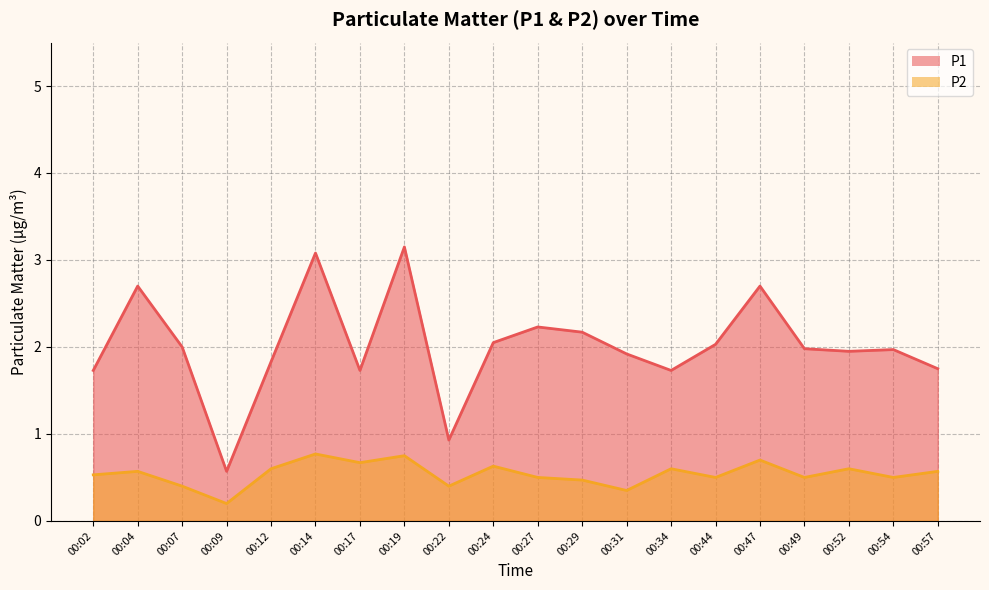

Reading right to left, extract all data points from this chart.

P1: 00:57=1.8	00:54=2.0	00:52=1.9	00:49=2.0	00:47=2.7	00:44=2.0	00:34=1.7	00:31=1.9	00:29=2.2	00:27=2.2	00:24=2.0	00:22=0.9	00:19=3.1	00:17=1.7	00:14=3.1	00:12=1.8	00:09=0.6	00:07=2.0	00:04=2.7	00:02=1.7
P2: 00:57=0.6	00:54=0.5	00:52=0.6	00:49=0.5	00:47=0.7	00:44=0.5	00:34=0.6	00:31=0.3	00:29=0.5	00:27=0.5	00:24=0.6	00:22=0.4	00:19=0.8	00:17=0.7	00:14=0.8	00:12=0.6	00:09=0.2	00:07=0.4	00:04=0.6	00:02=0.5